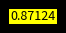

How many slices are in this pie chart?

9